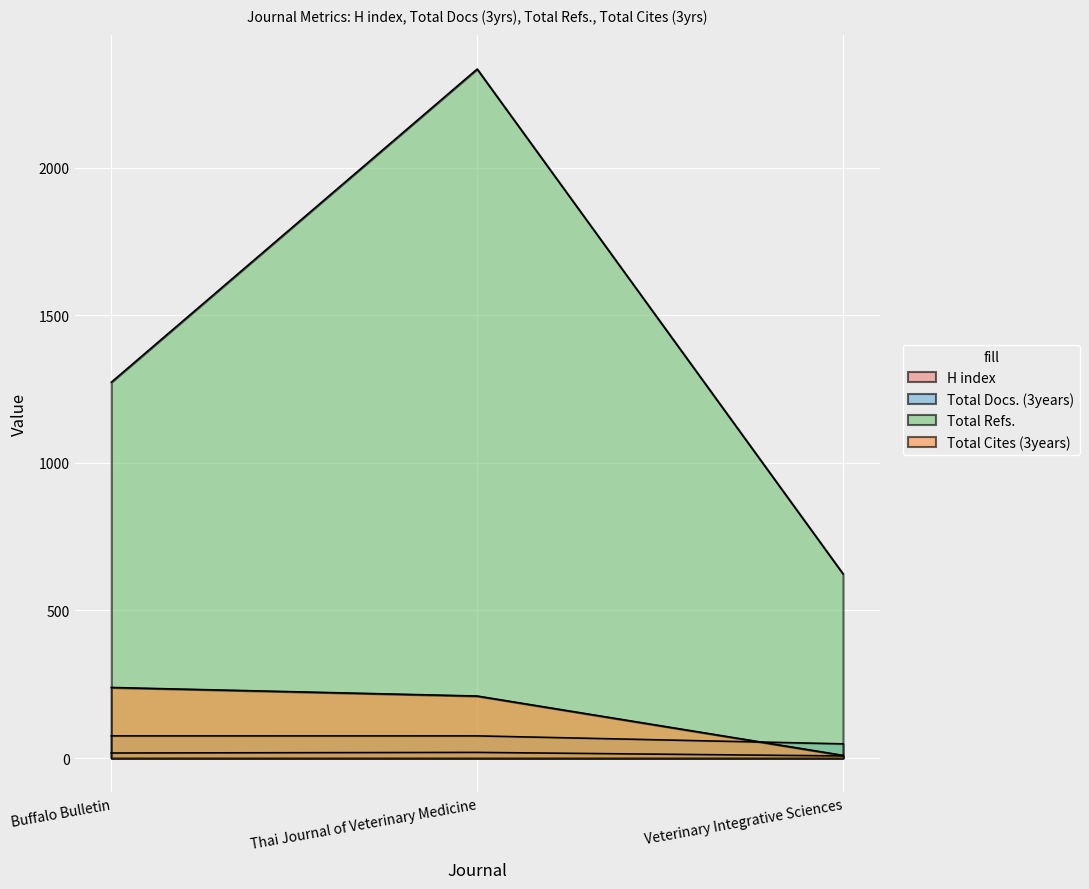

What is the difference between the maximum and minimum values in the Total Cites (3years) series?

230